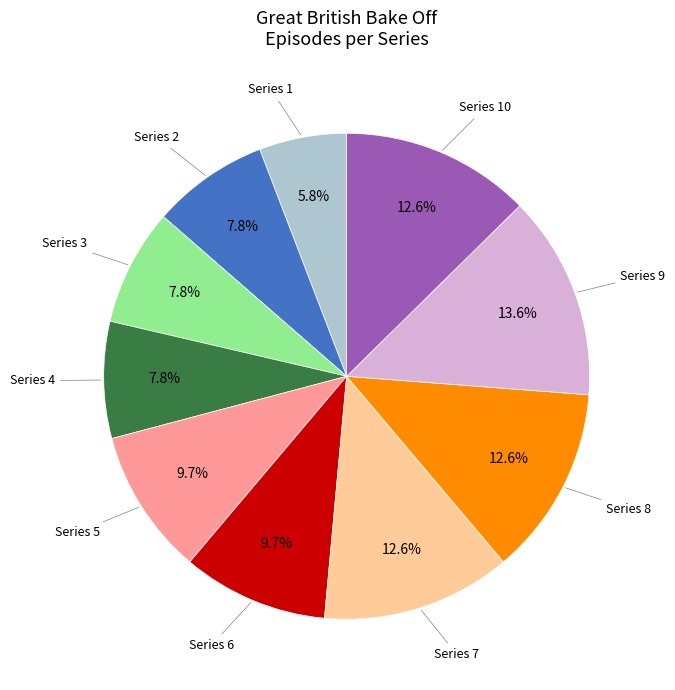

Is there a majority slice in this chart?

No